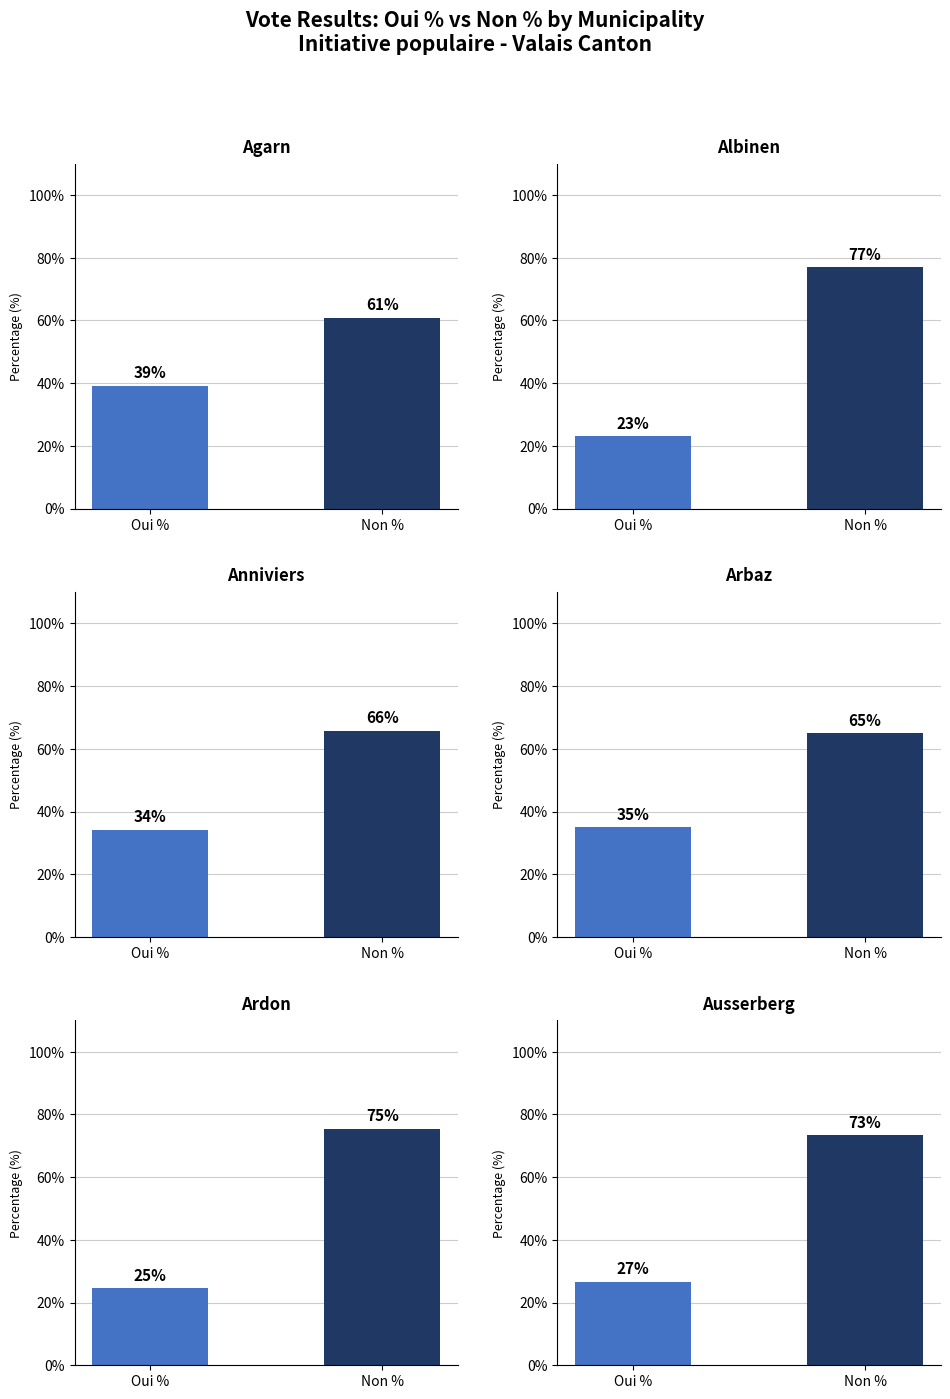

At which label does Oui % first exceed 34?

Agarn